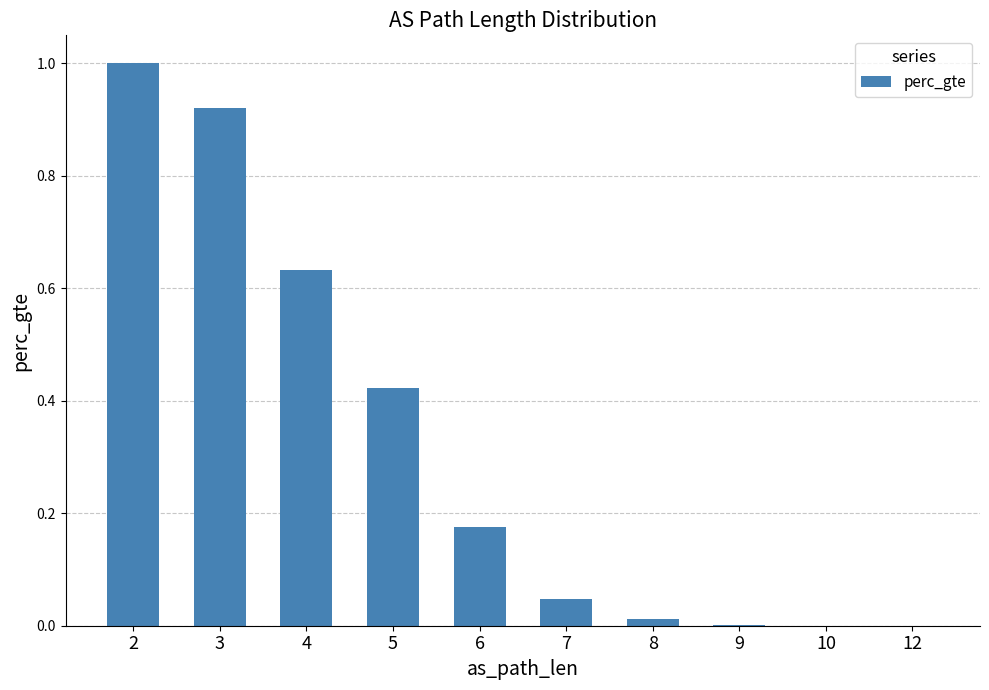

The chart shows a value of 0.5 at 2. True or false?

False